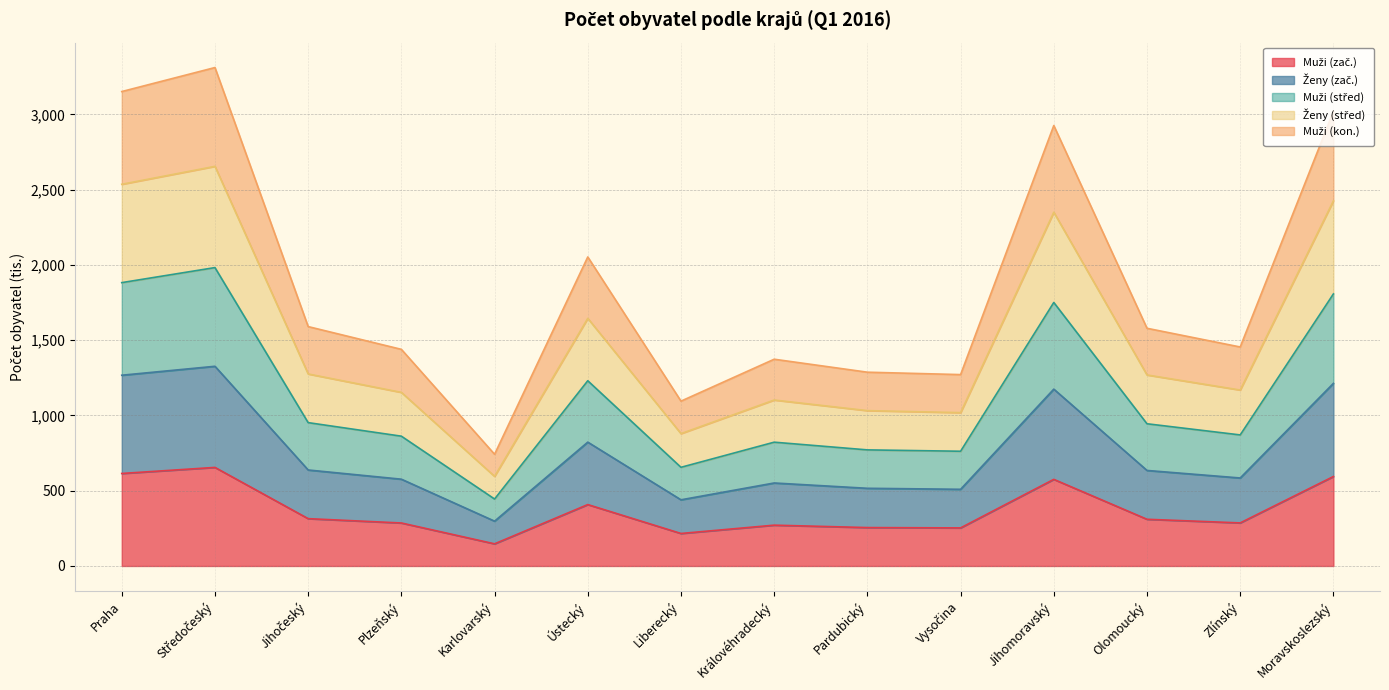

What are all the series names shown in the legend?

muzi_zac, zeny_zac, muzi_stred, zeny_stred, muzi_kon